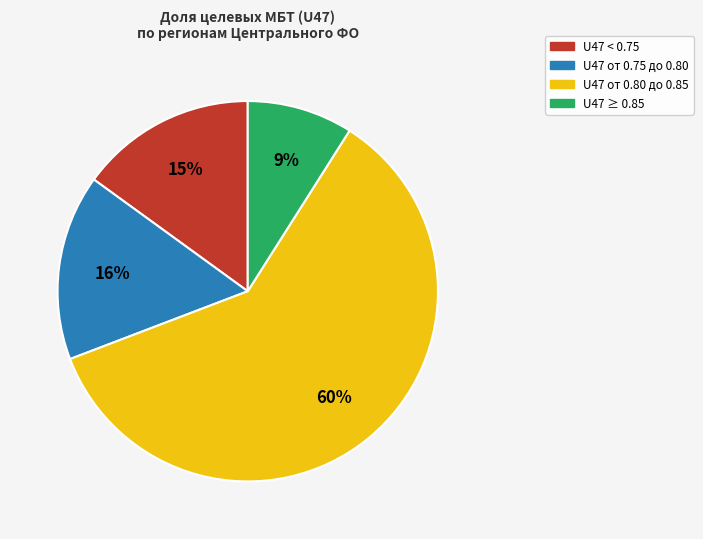

To the nearest percent, what is the average slice percentage?

25%